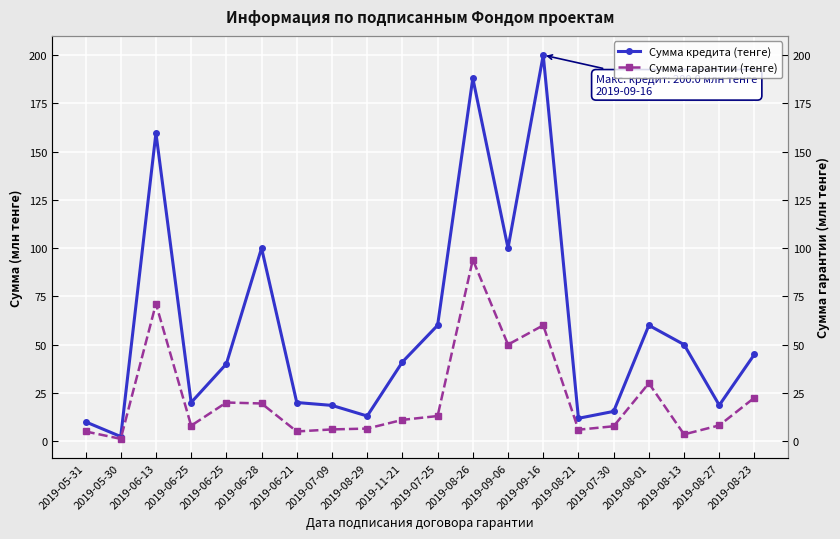

Which category has the highest value across all series?

2019-09-16